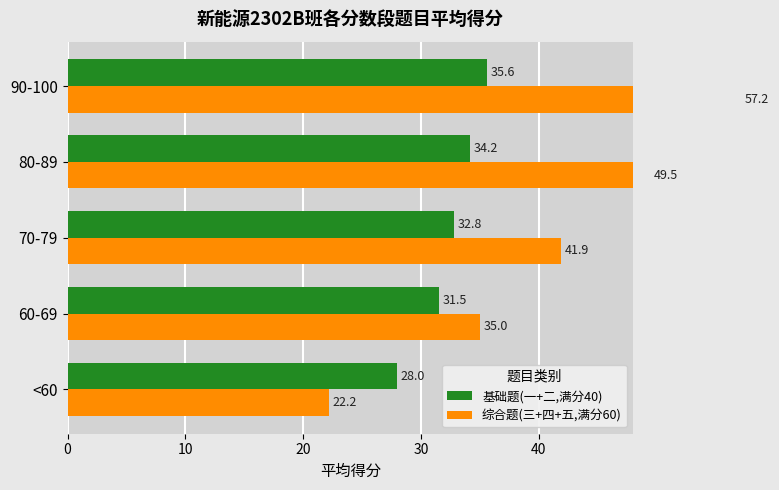

What is the difference between the 基础题(一+二,满分40) values at 70-79 and 90-100?

2.8